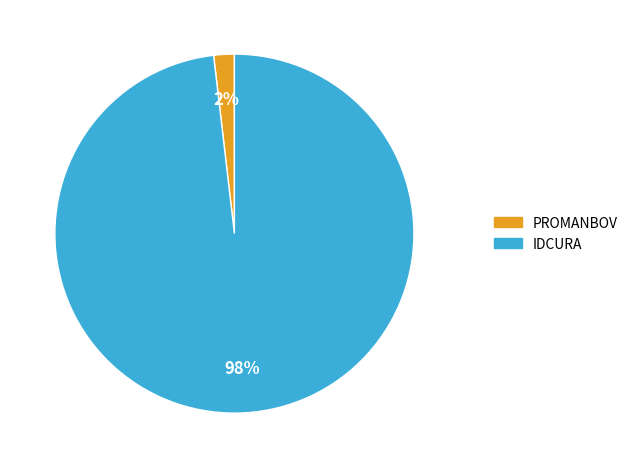

Is it true that PROMANBOV is 2% of the pie?

True